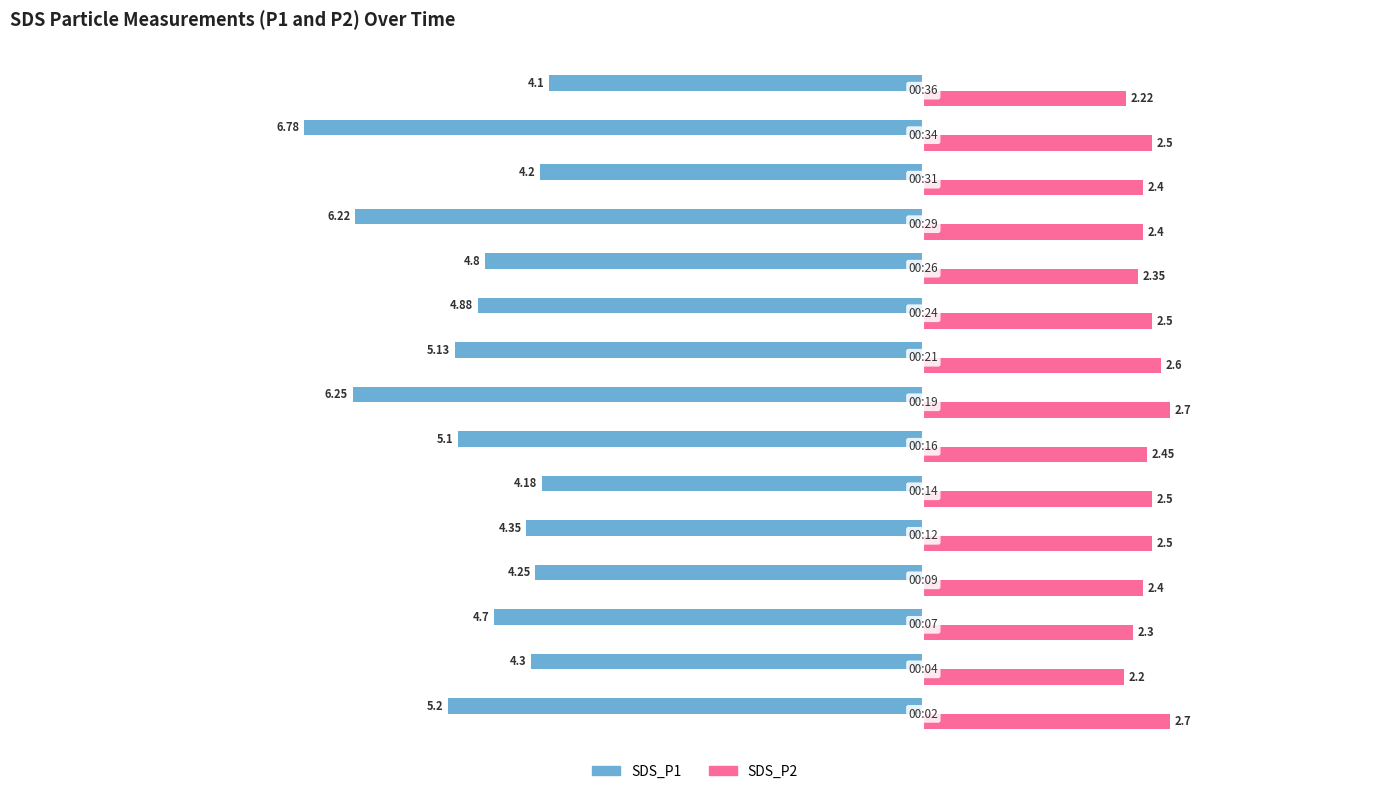

Which series has the largest range (max minus min)?

SDS_P1